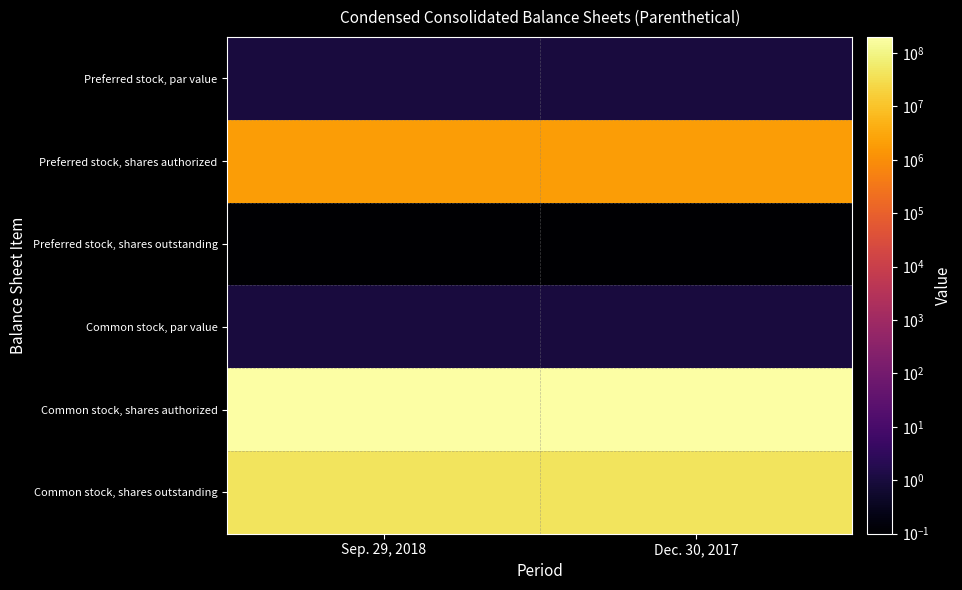

How many data points does each series have?

2